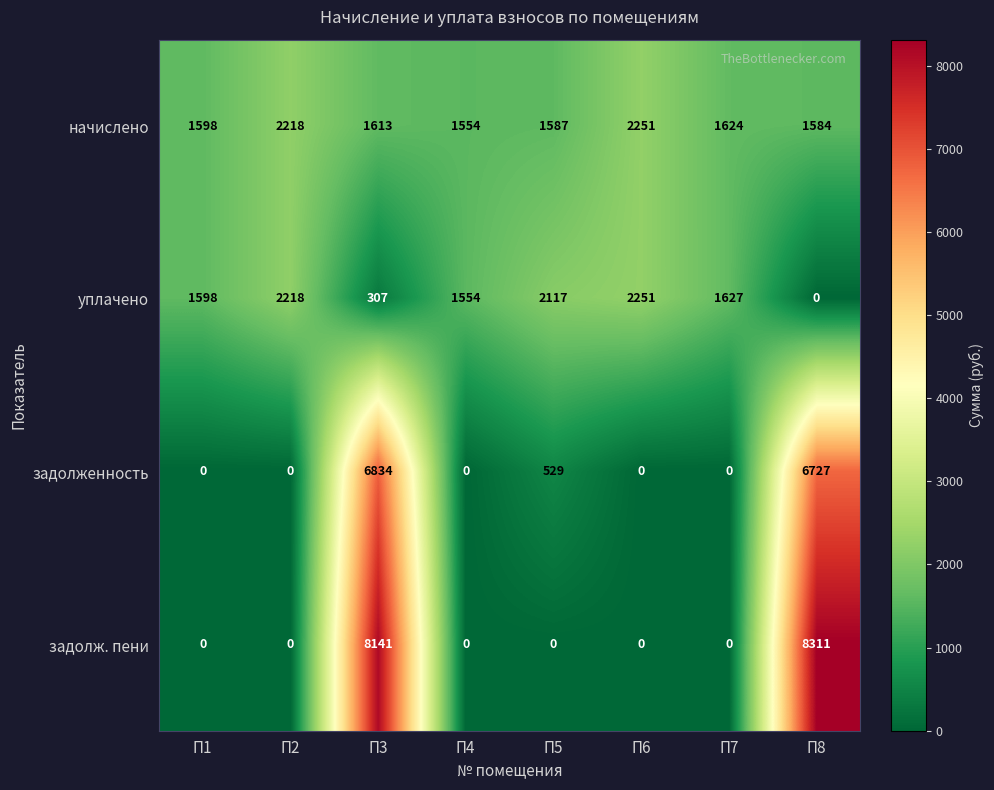

Which series has the widest spread of values?

задолж. пени